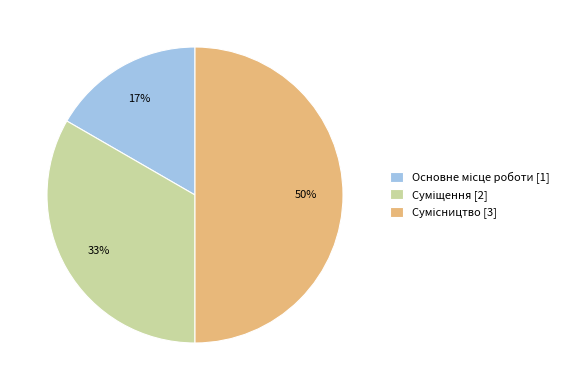

To the nearest percent, what is the difference between the largest and smallest slice percentages?

33%